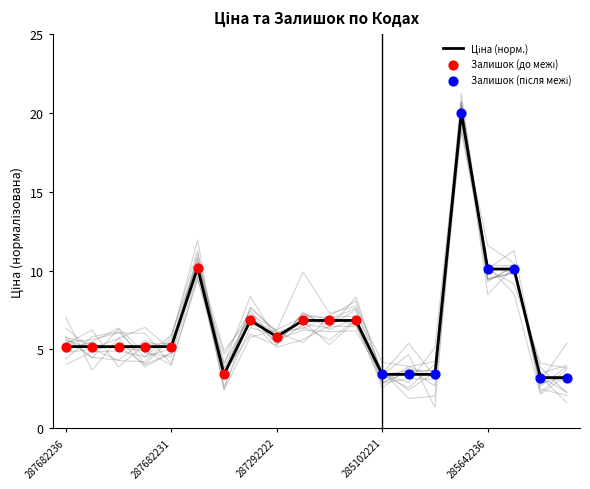

Between 287302226 and 287702232, which is larger?

287702232